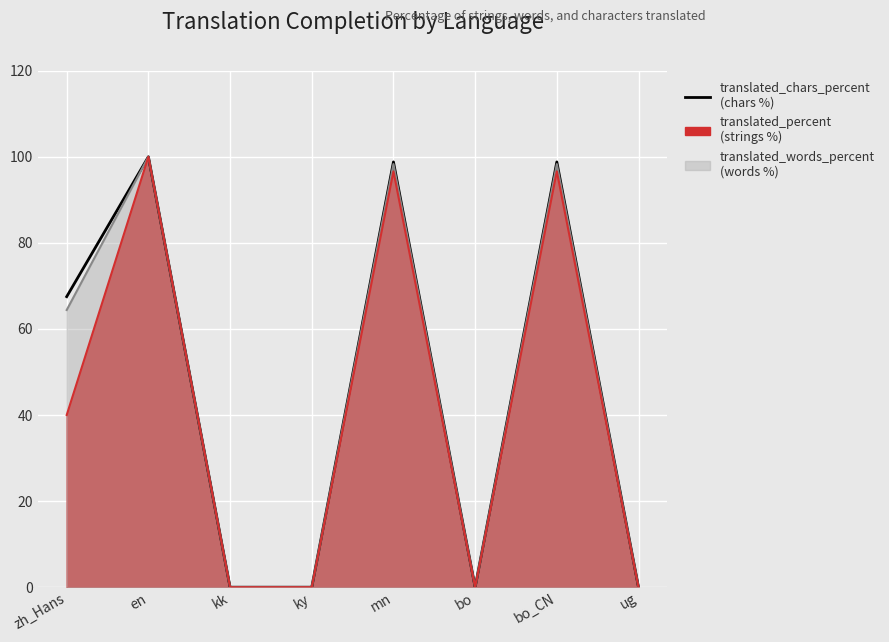

How many values in translated_percent_line are above zero?

4